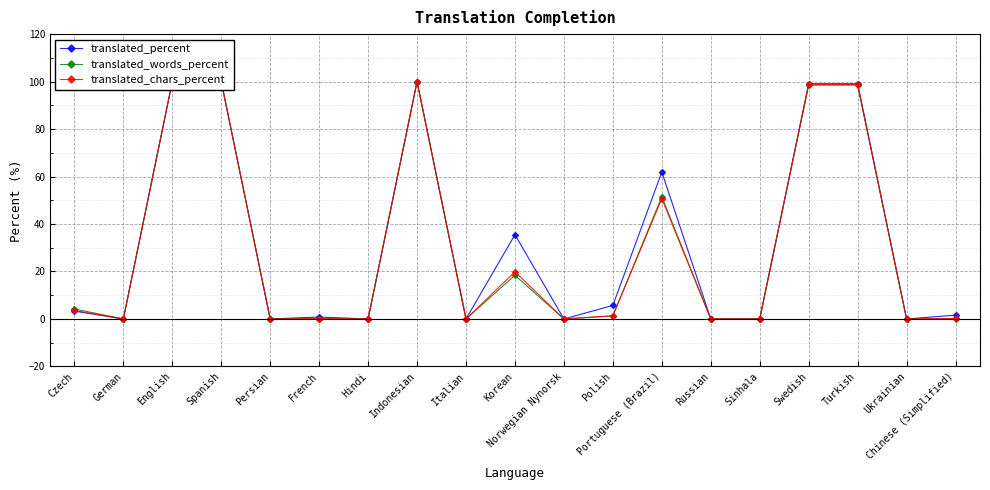

Reading left to right, extract all data points from this chart.

translated_percent: Czech=3.3	German=0.0	English=100.0	Spanish=100.0	Persian=0.0	French=0.8	Hindi=0.0	Indonesian=100.0	Italian=0.0	Korean=35.5	Norwegian Nynorsk=0.0	Polish=5.7	Portuguese (Brazil)=61.9	Russian=0.0	Sinhala=0.0	Swedish=99.1	Turkish=99.1	Ukrainian=0.0	Chinese (Simplified)=1.6
translated_words_percent: Czech=4.2	German=0.0	English=100.0	Spanish=100.0	Persian=0.0	French=0.1	Hindi=0.0	Indonesian=100.0	Italian=0.0	Korean=18.4	Norwegian Nynorsk=0.0	Polish=1.3	Portuguese (Brazil)=51.5	Russian=0.0	Sinhala=0.0	Swedish=98.5	Turkish=98.5	Ukrainian=0.0	Chinese (Simplified)=0.1
translated_chars_percent: Czech=3.6	German=0.0	English=100.0	Spanish=100.0	Persian=0.0	French=0.1	Hindi=0.0	Indonesian=100.0	Italian=0.0	Korean=19.9	Norwegian Nynorsk=0.0	Polish=1.3	Portuguese (Brazil)=50.7	Russian=0.0	Sinhala=0.0	Swedish=98.8	Turkish=98.8	Ukrainian=0.0	Chinese (Simplified)=0.2